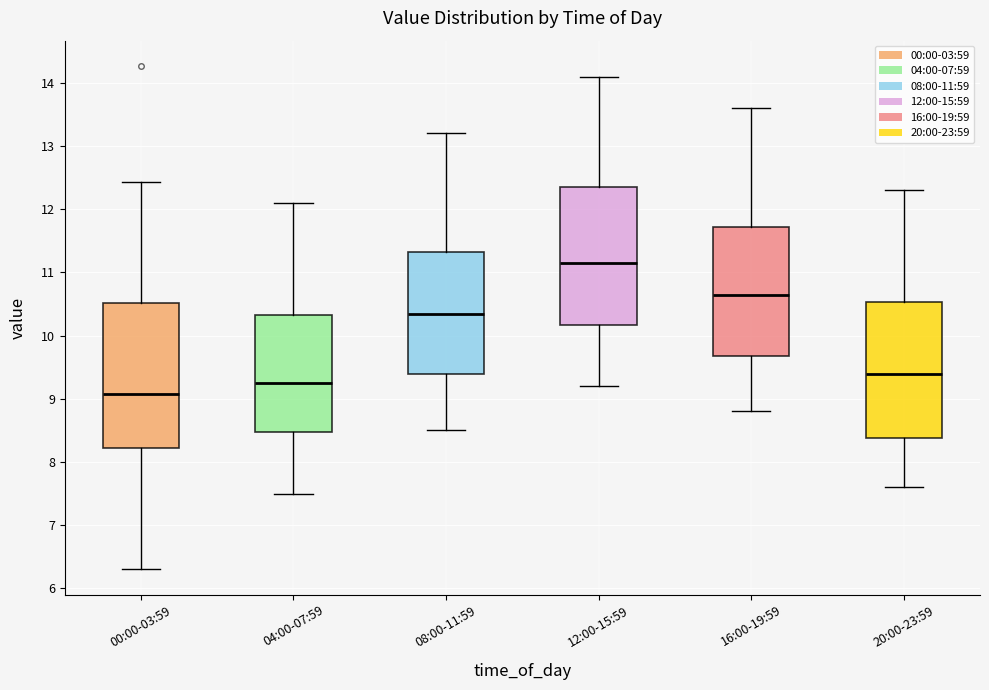

Which box is the tallest, from its lower edge to its upper edge?

00:00-03:59